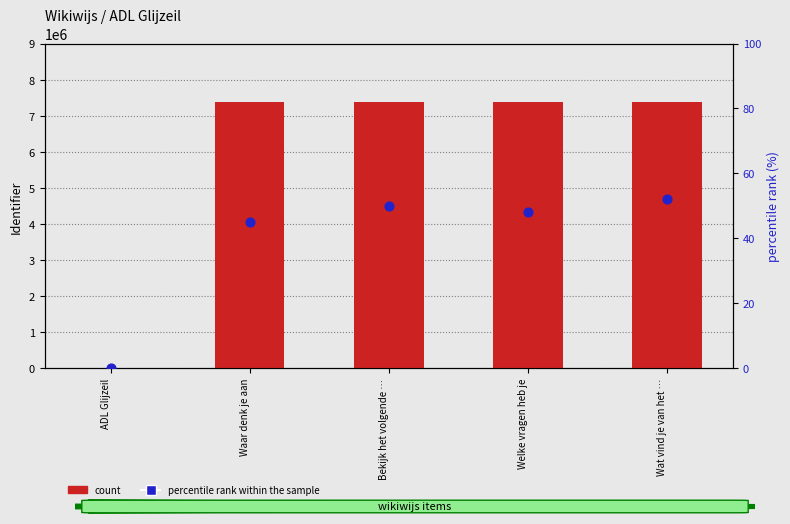

What is the total value across all series at Bekijk het volgende …?

7382269